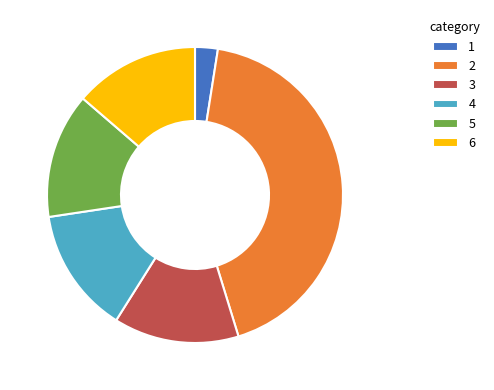

Does any single category account for the majority?

No